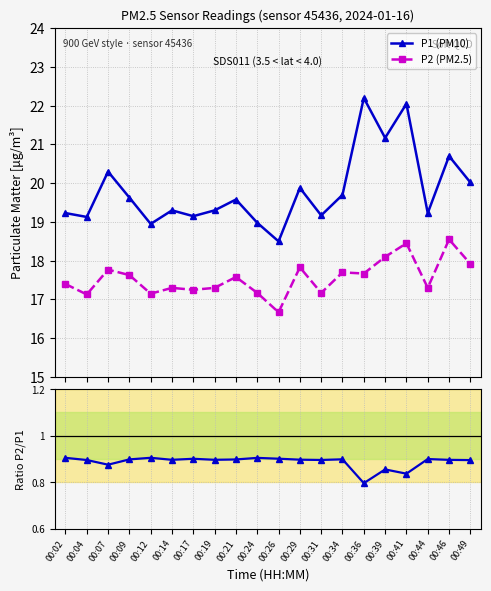

What is the maximum value shown in the chart?

22.2